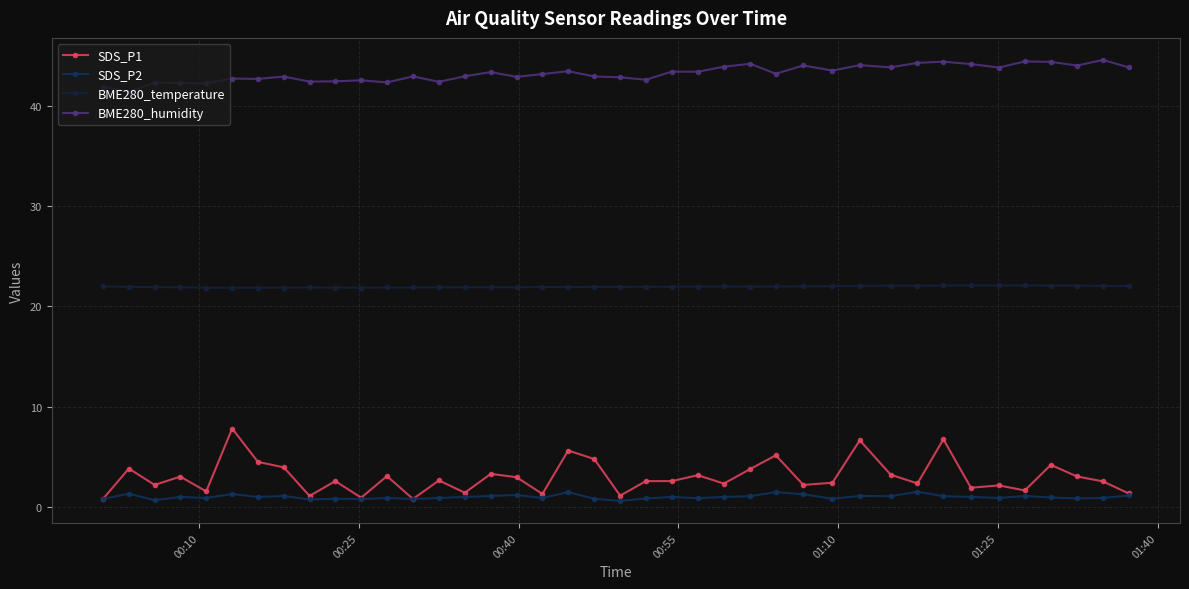

Count the number of data series in this chart.

4